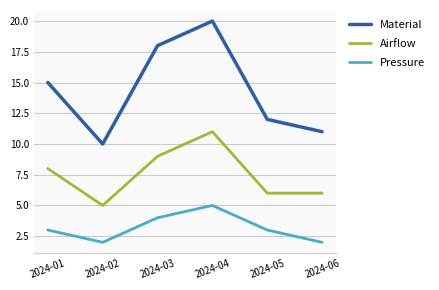

Is this an area chart (filled region under the line)?

No